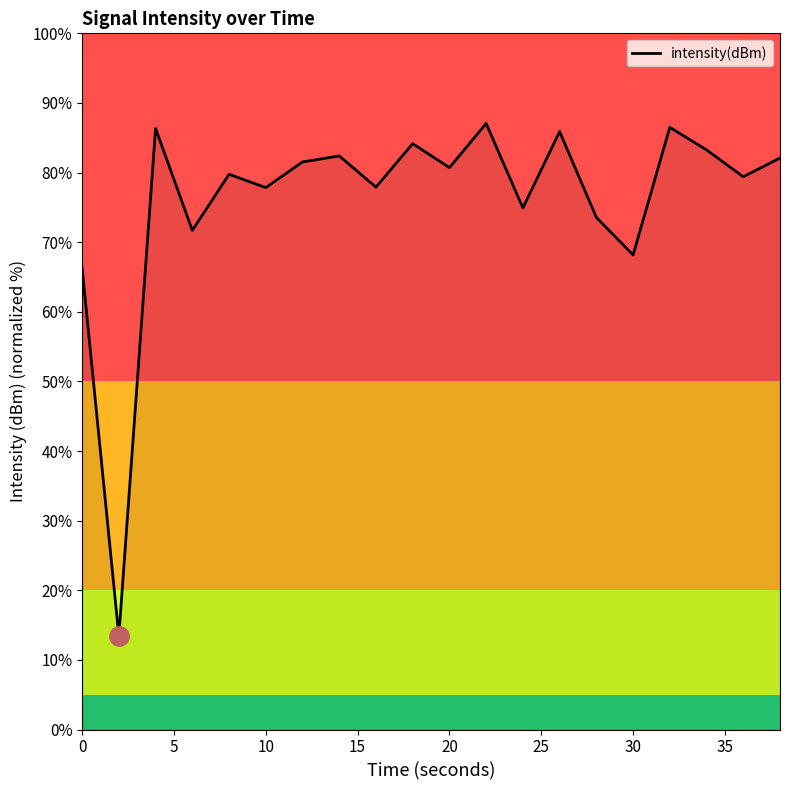

What is the smallest value displayed?

13.4